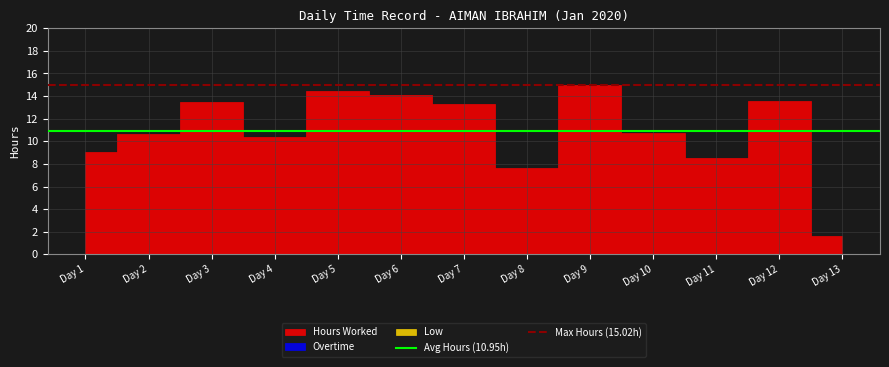

What is the greatest value displayed?

15.0